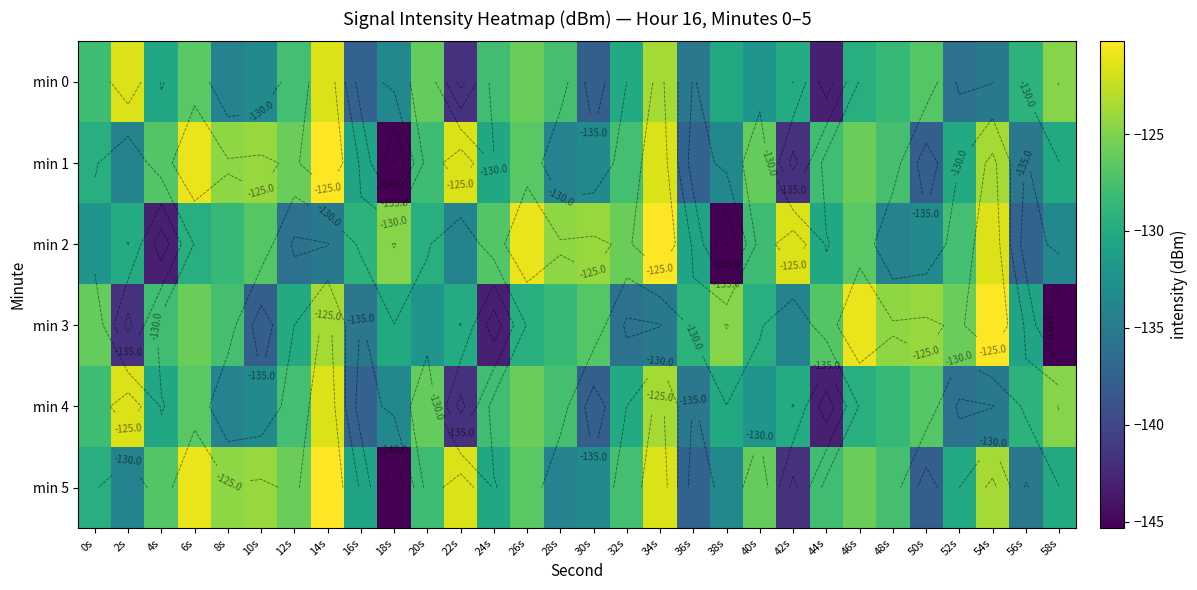

Which category has the lowest value in the min 2 series?

38s